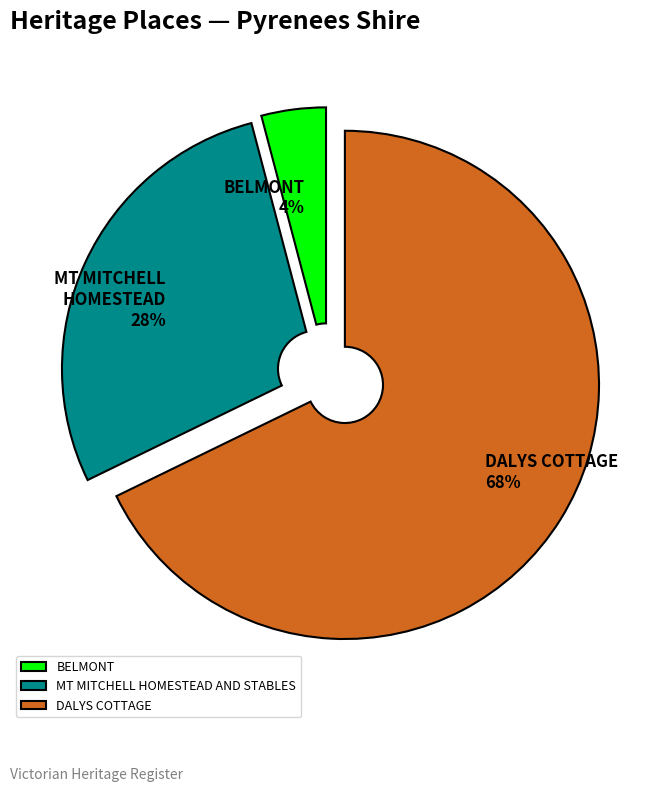

How many slices are in this pie chart?

3